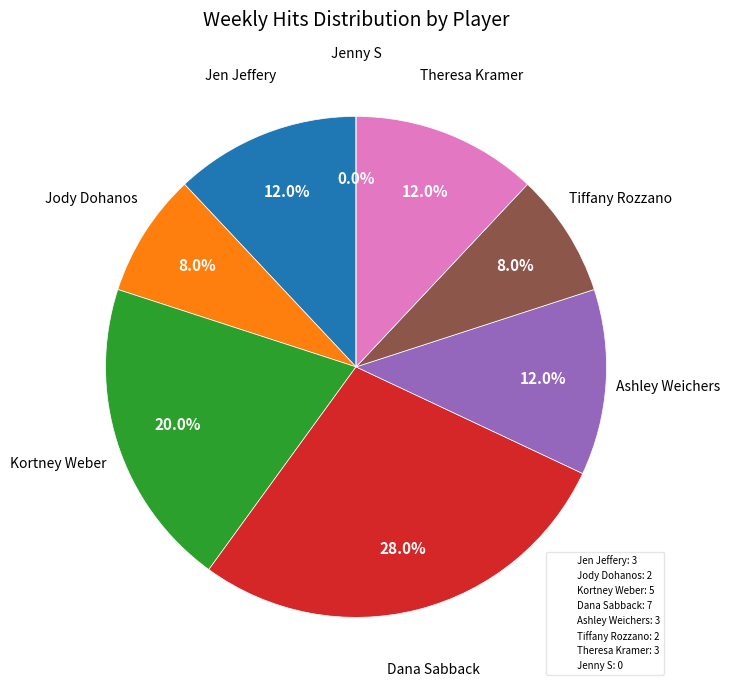

How much of the chart is everything except Ashley Weichers?

88.0%